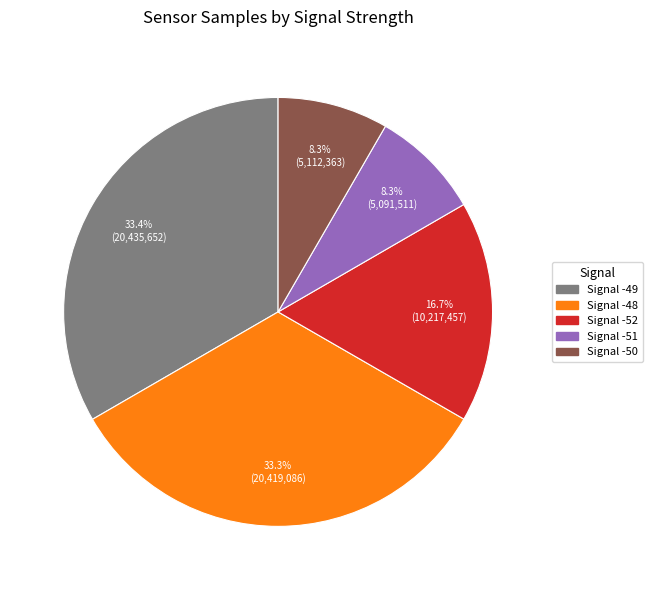

How many slices are in this pie chart?

5